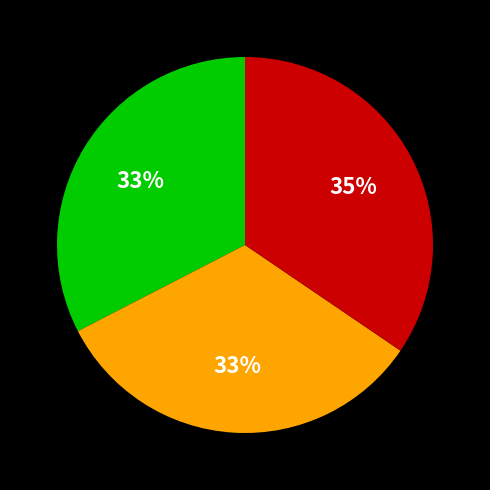

Is there a majority slice in this chart?

No